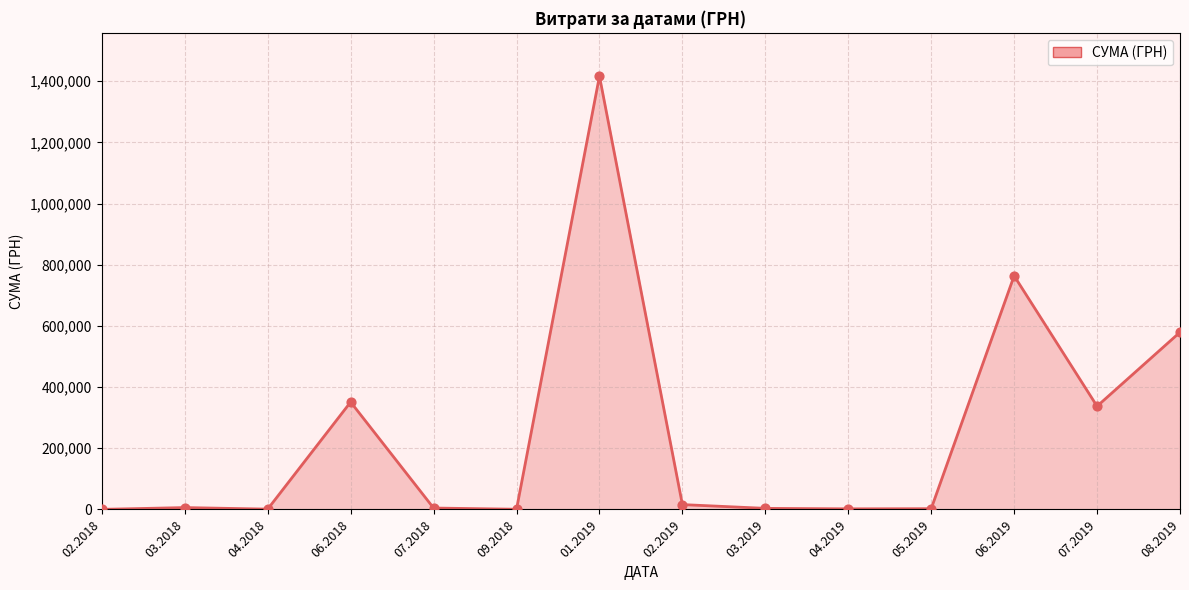

Approximately how many times larger is the value at 08.2019 compared to 04.2019?

292.6